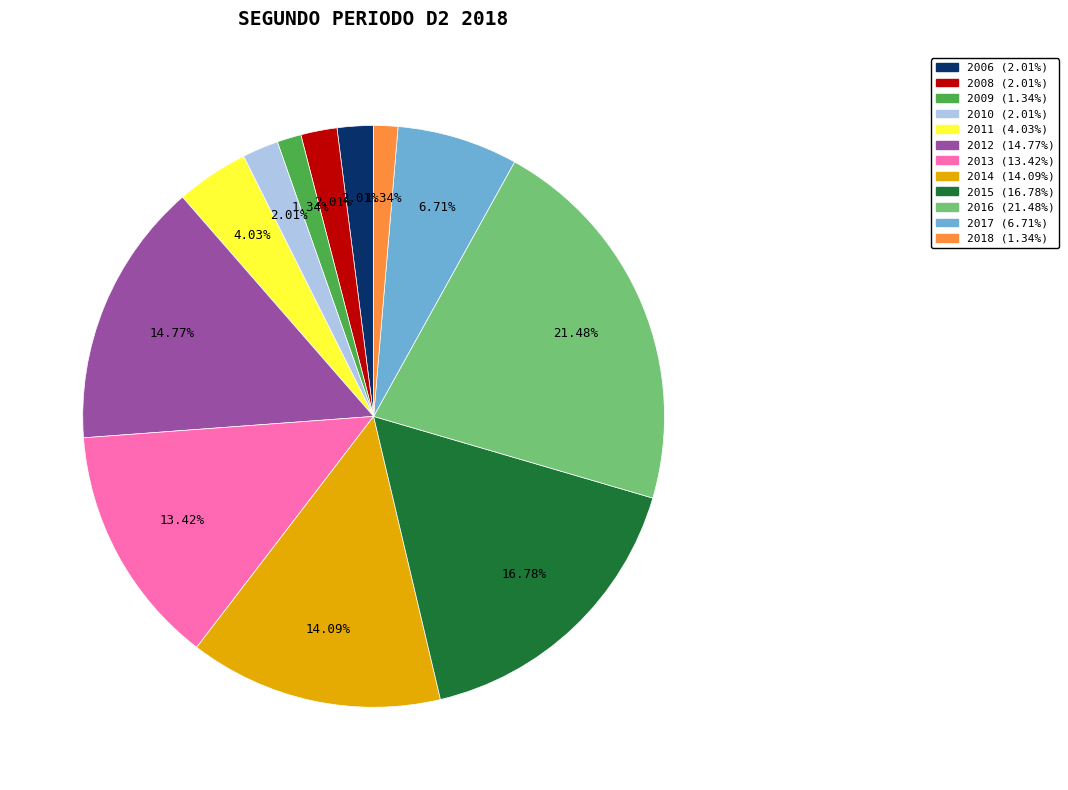

Is there any slice that represents more than half of the pie?

No